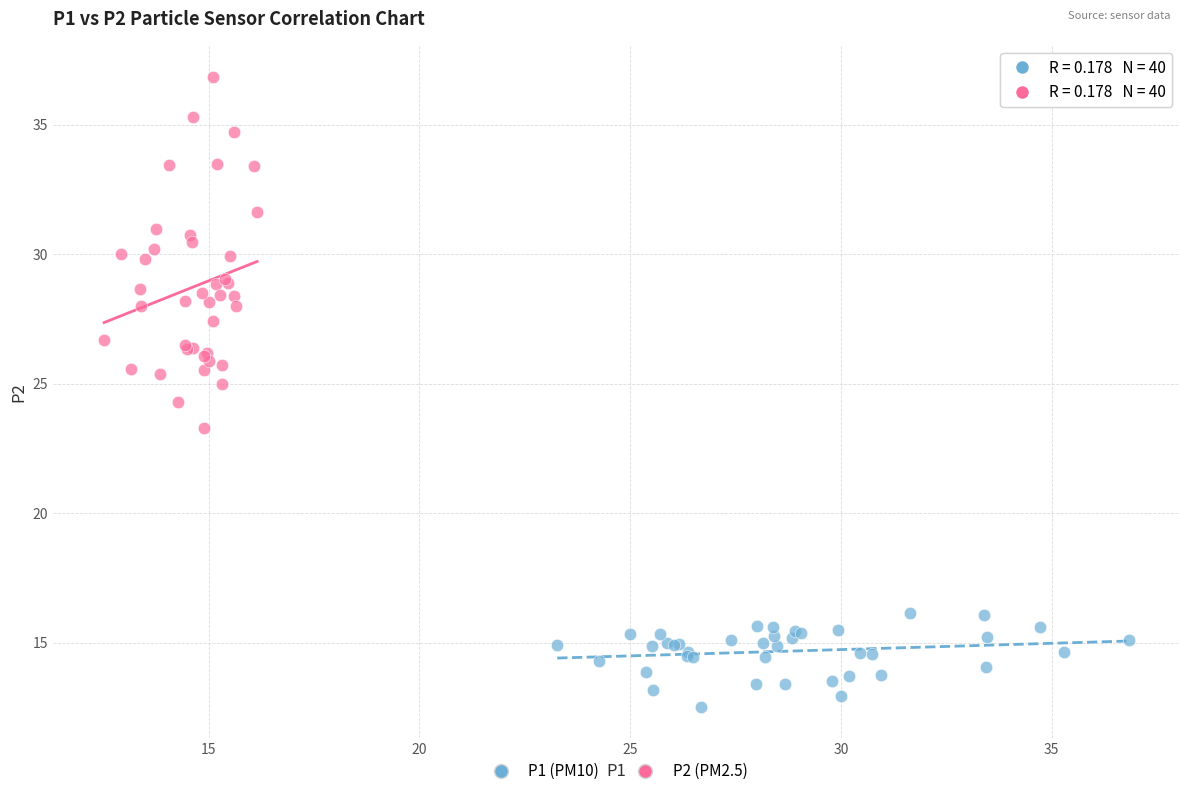

Which series contains the highest Y value?

P2 (PM2.5)